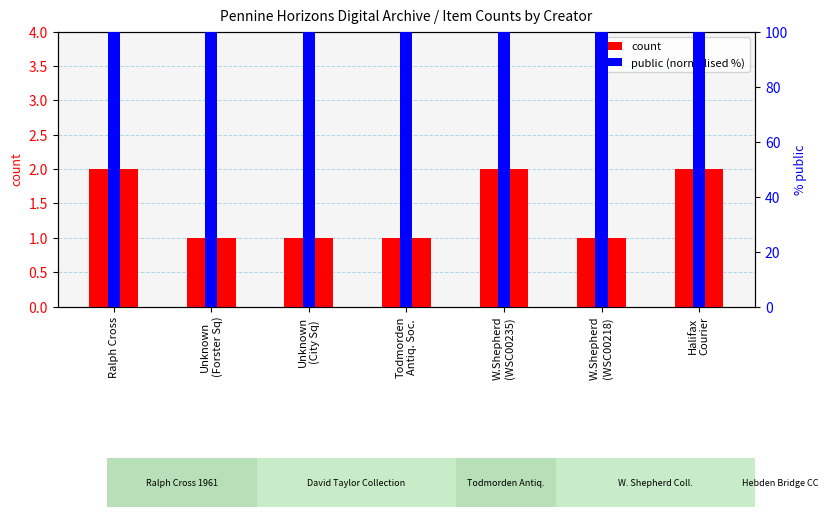

What is the smallest value displayed?

1